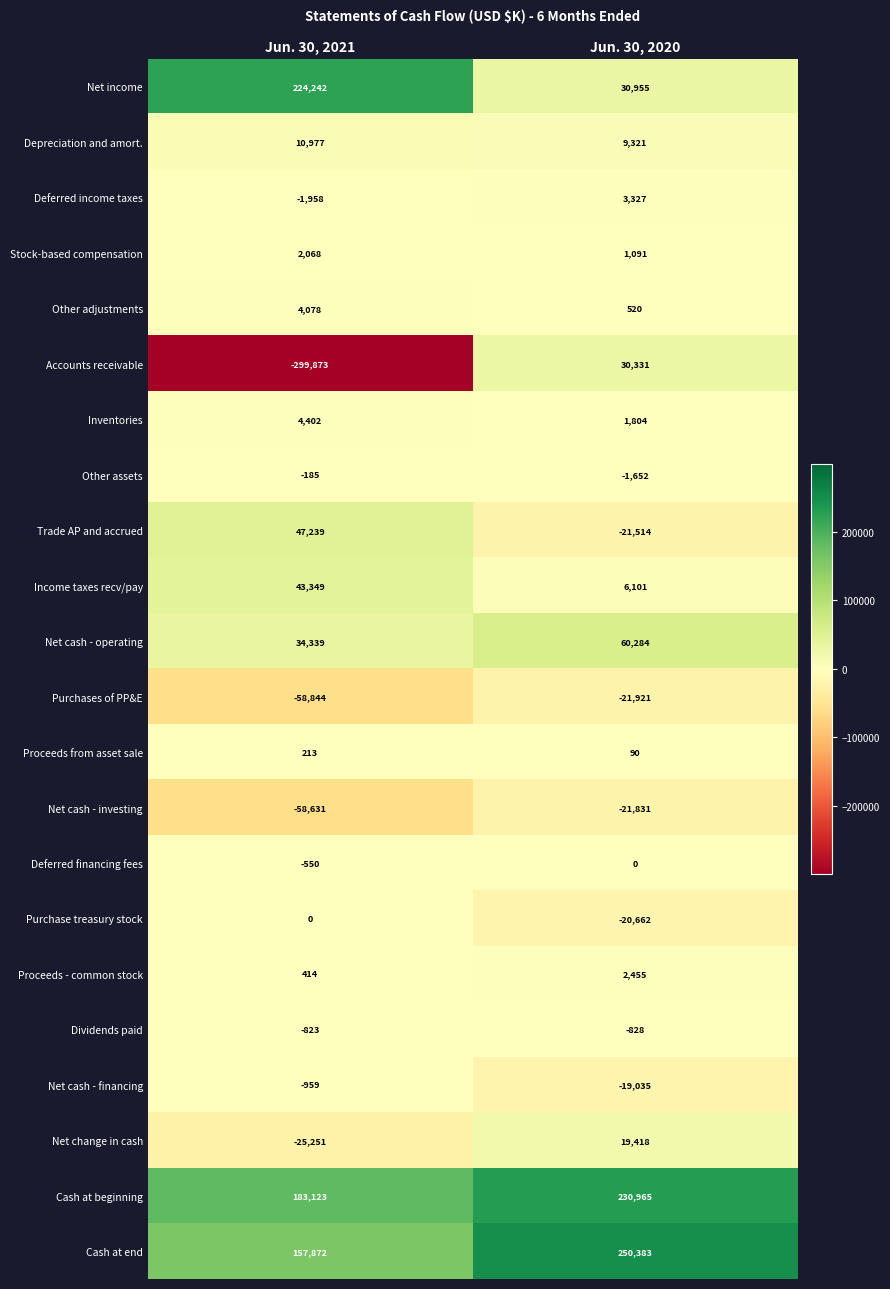

What is the total value across all series at Jun. 30, 2021?

265242